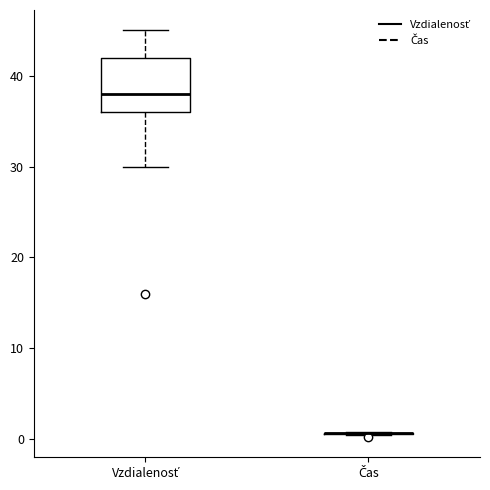

Comparing the boxes themselves (not the whiskers), which one is the tallest?

Vzdialenosť